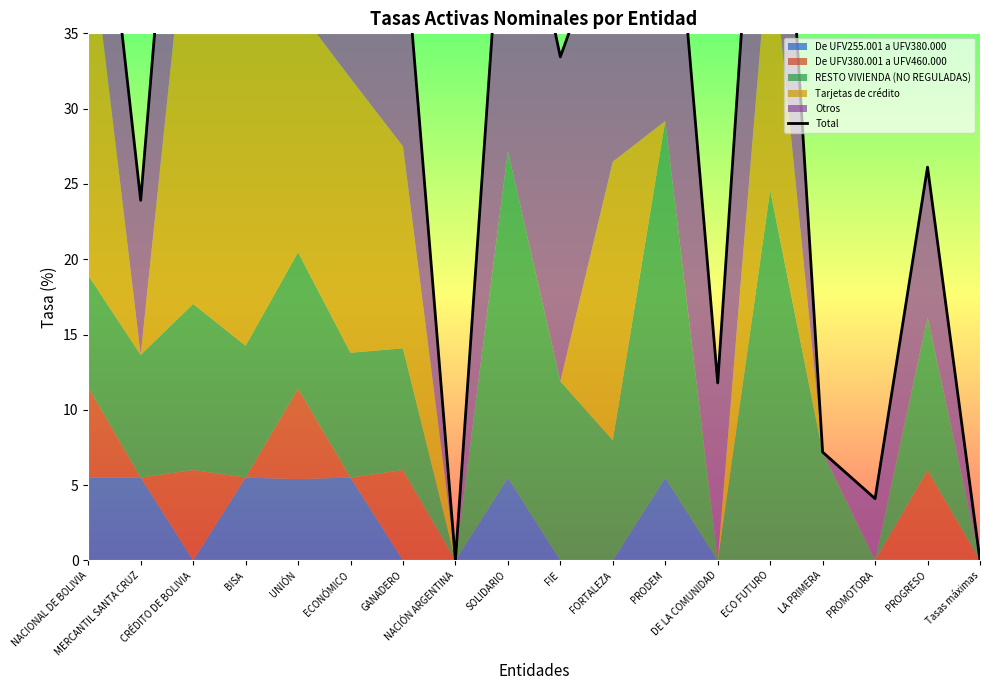

What value does the data have at PROGRESO?

26.1